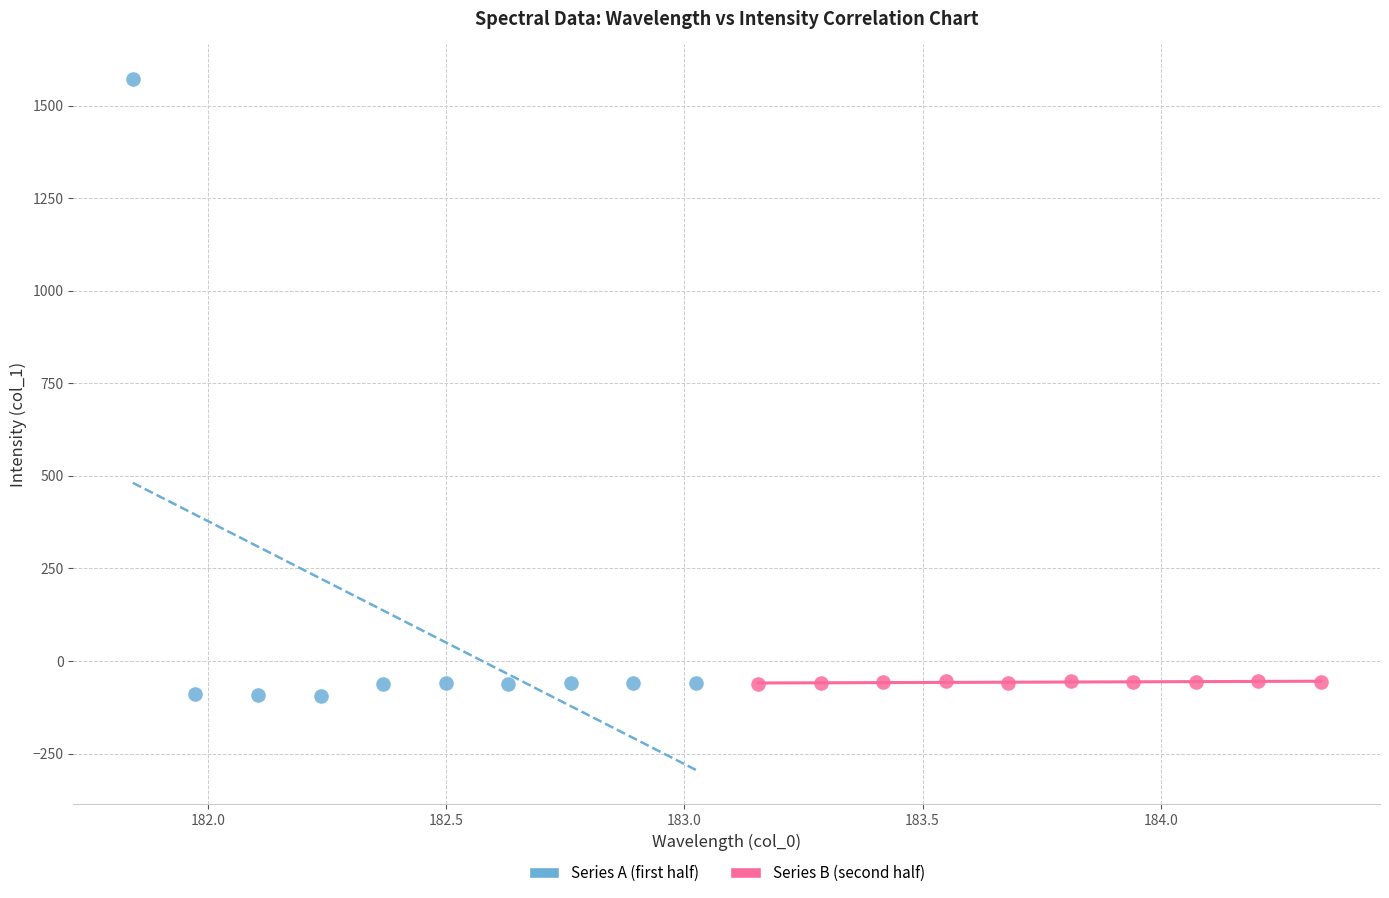

Which series contains the lowest Y value?

Series A (first half)